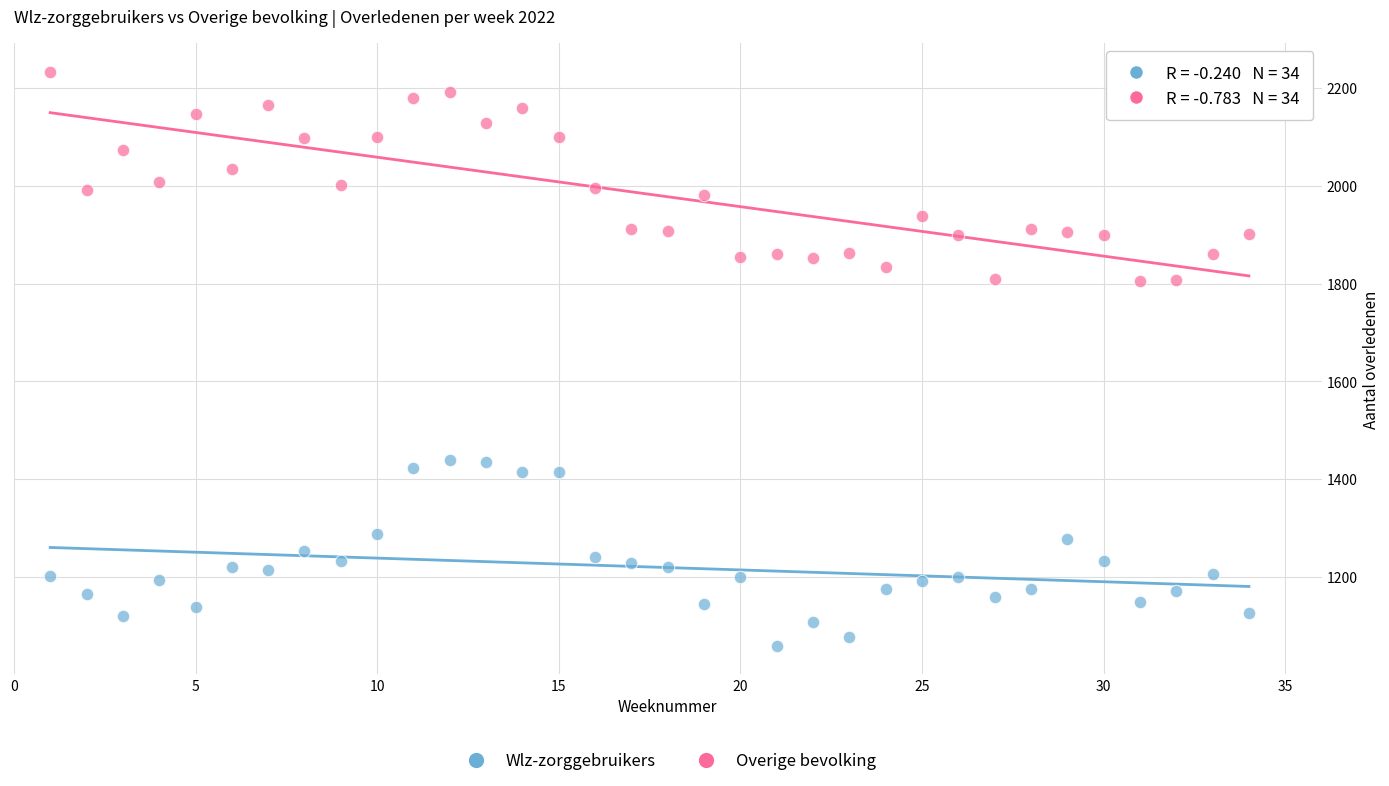

Across all data points, what is the range of X values (max minus min)?

33